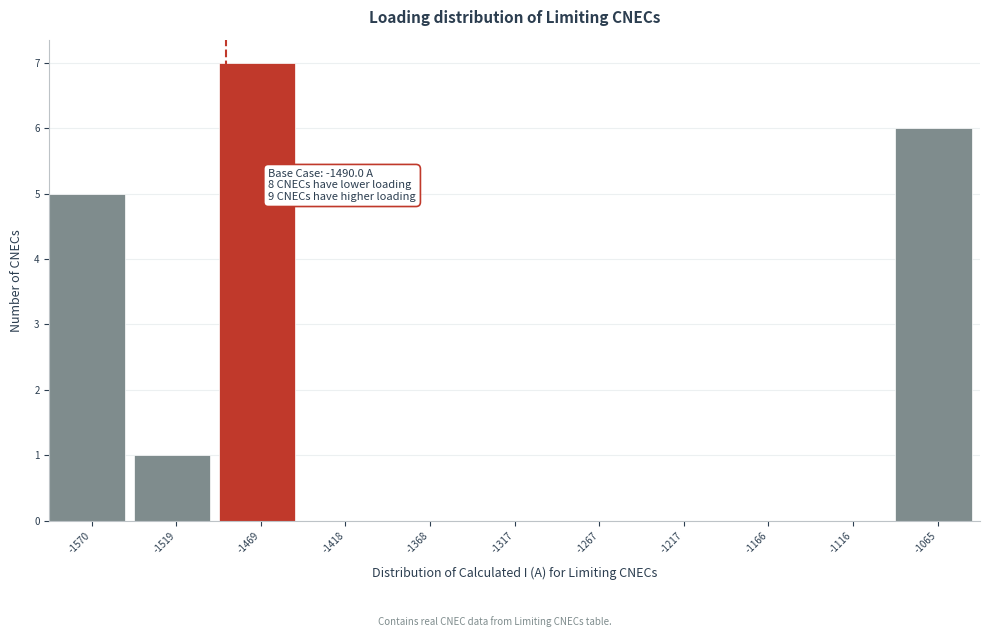

Which range on the x-axis has the tallest bar?

-1490 to -1440